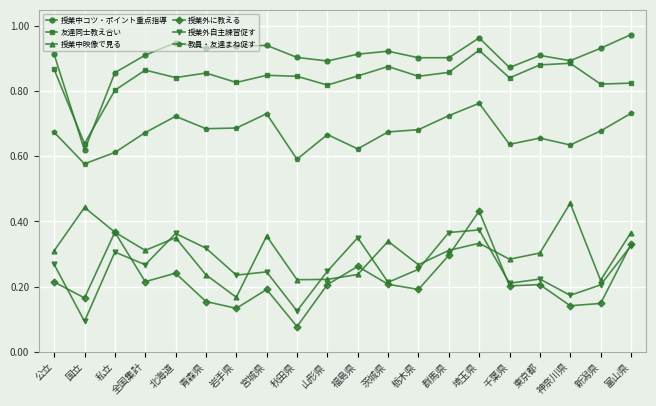

Which category has the lowest value in the 授業外に教える series?

秋田県